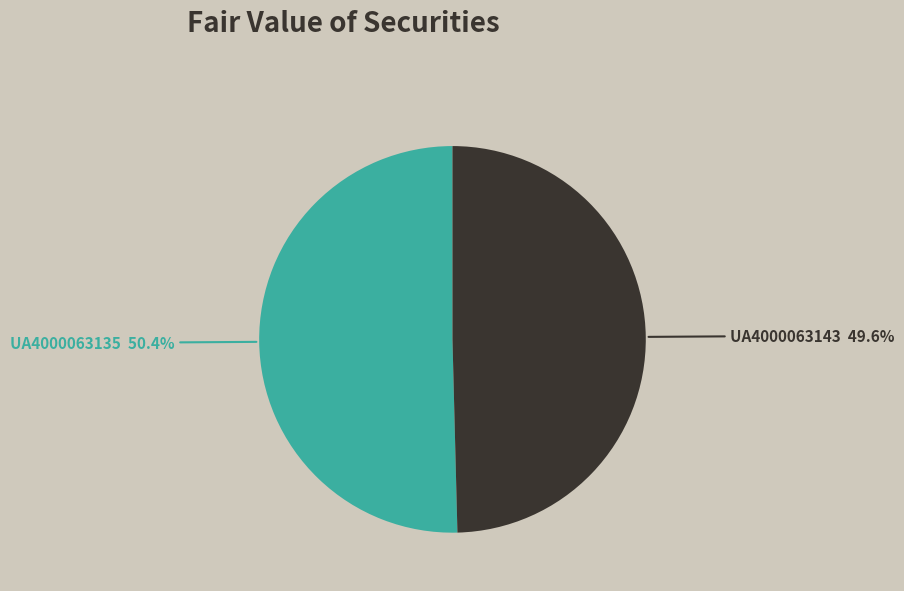

Which slice is the largest?

UA4000063135